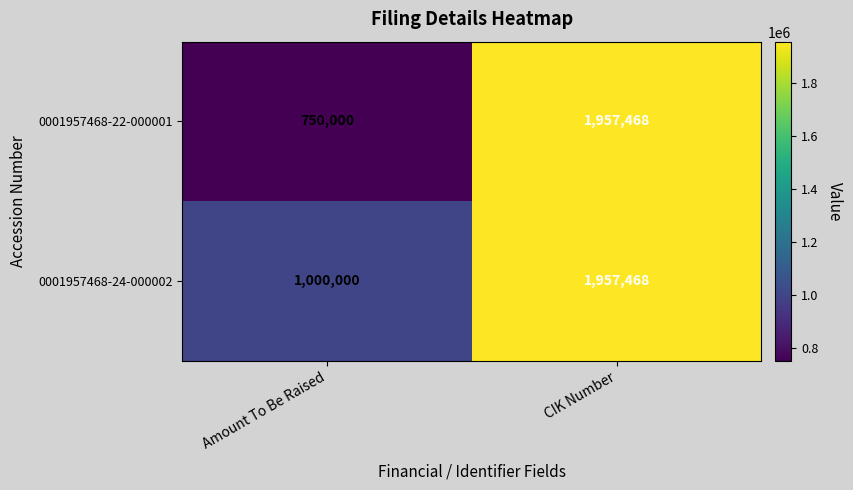

The value of 0001957468-22-000001 at CIK Number is 592764. True or false?

False